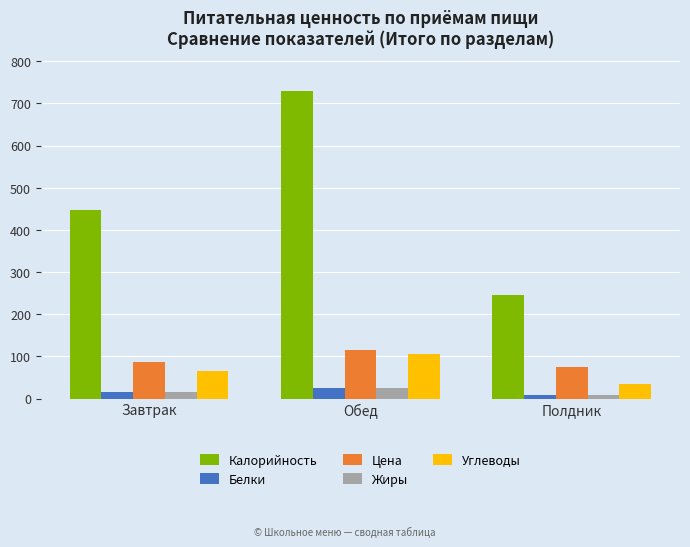

At which category is the sum across all series the highest?

Обед